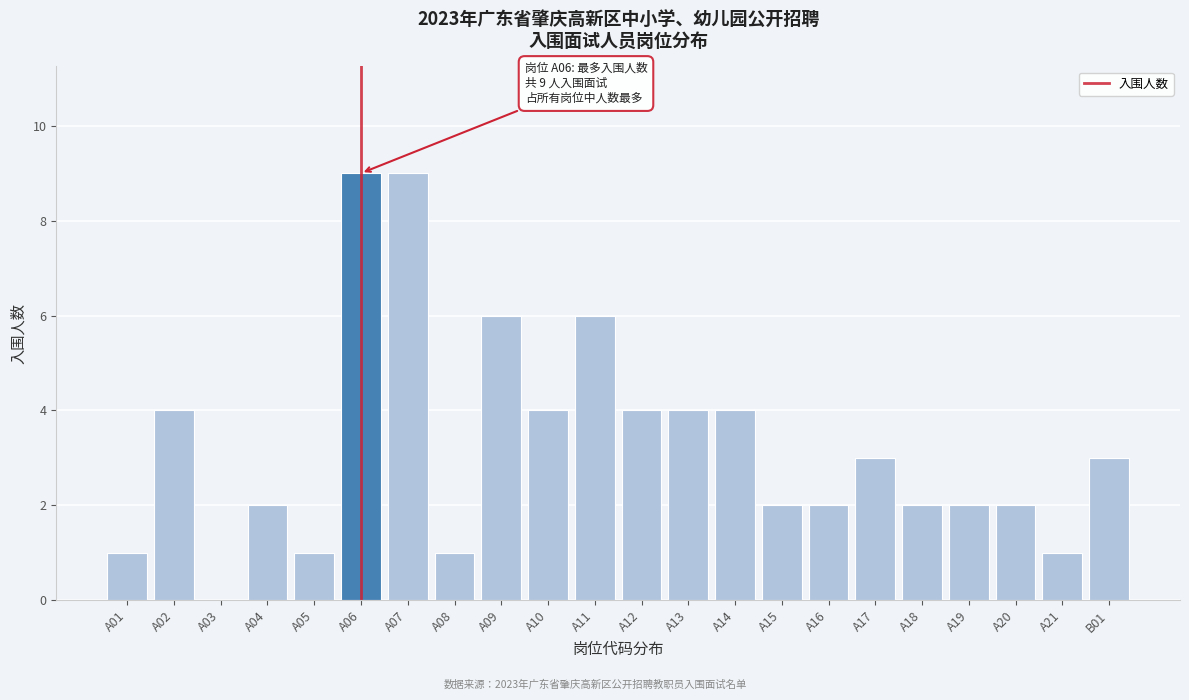

Reading left to right, extract all data points from this chart.

A01=1	A02=4	A03=0	A04=2	A05=1	A06=9	A07=9	A08=1	A09=6	A10=4	A11=6	A12=4	A13=4	A14=4	A15=2	A16=2	A17=3	A18=2	A19=2	A20=2	A21=1	B01=3